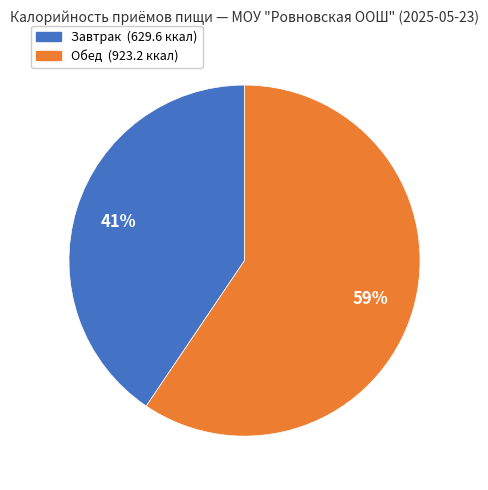

Is the sum of Обед and Завтрак greater than half?

Yes